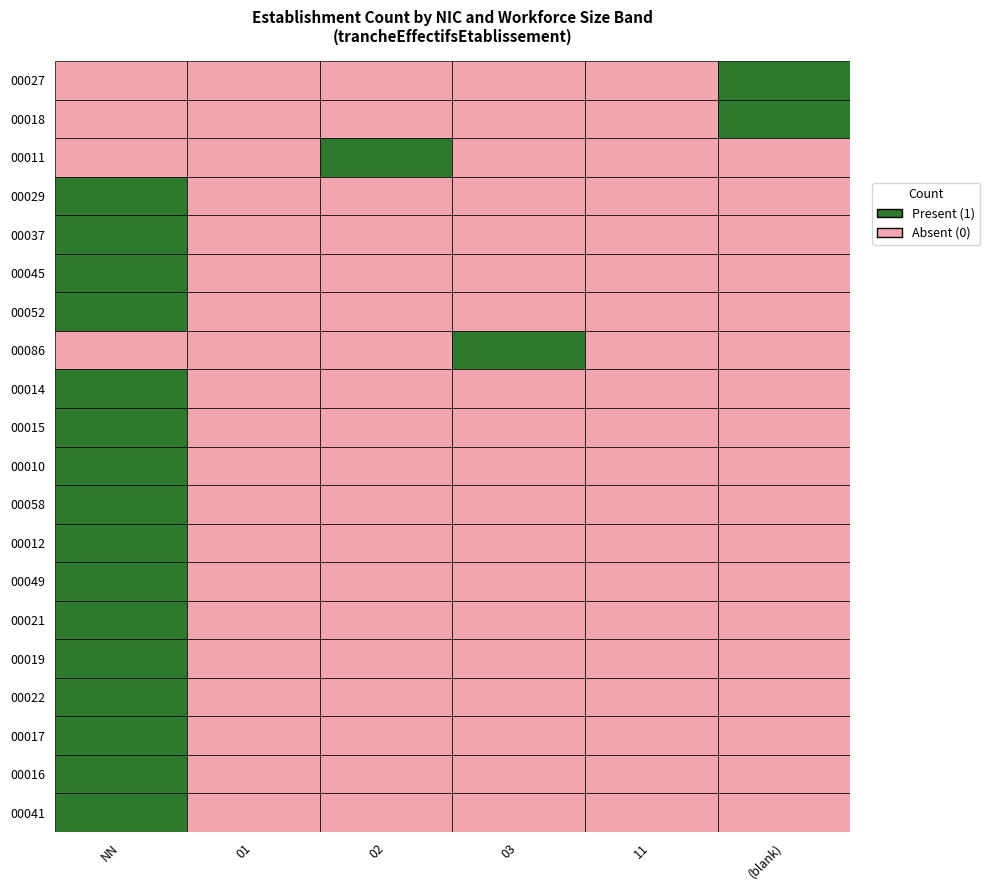

At which label is 00049 closest to 0?

01